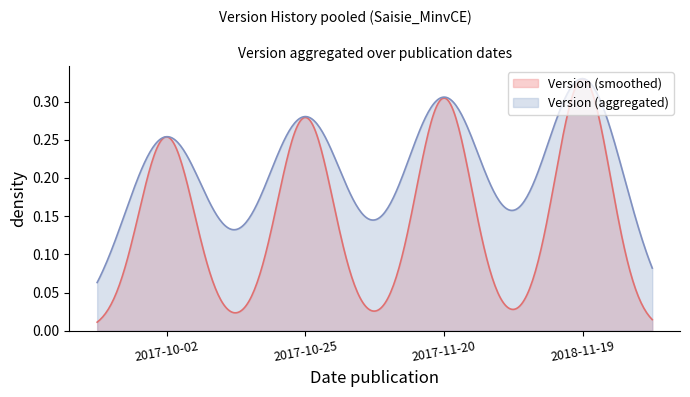

What is the label of the 1st point from the left?

2017-10-02